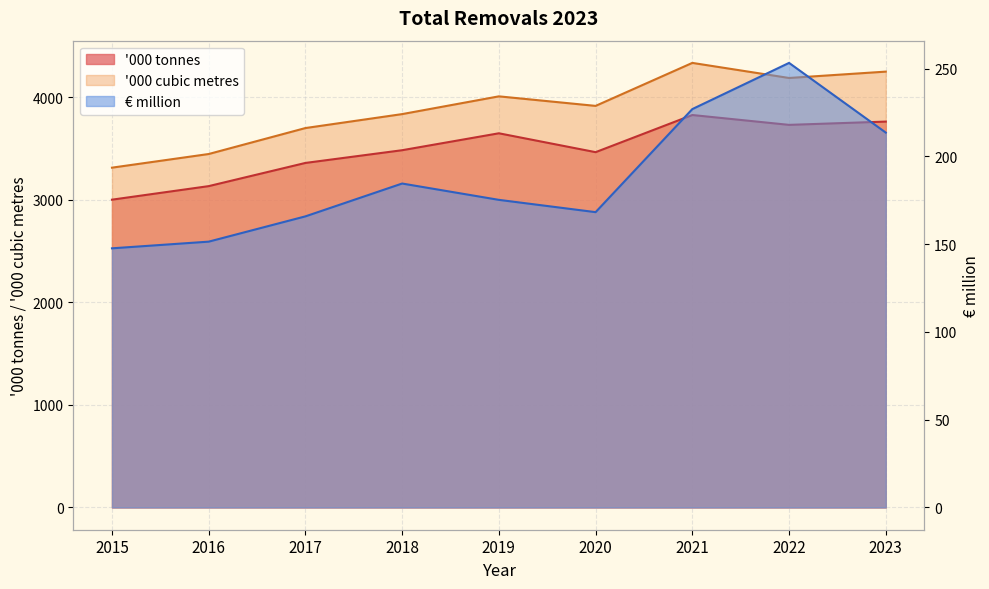

Which series has the widest spread of values?

'000 cubic metres